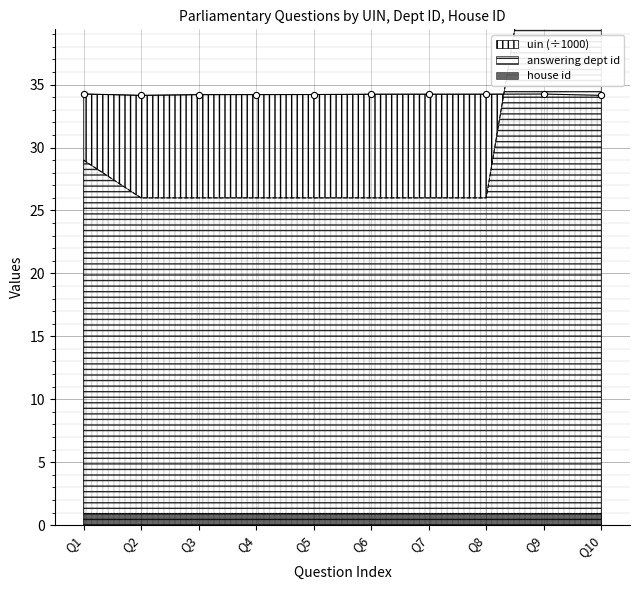

What is the maximum value for uin (÷1000)?

34.3